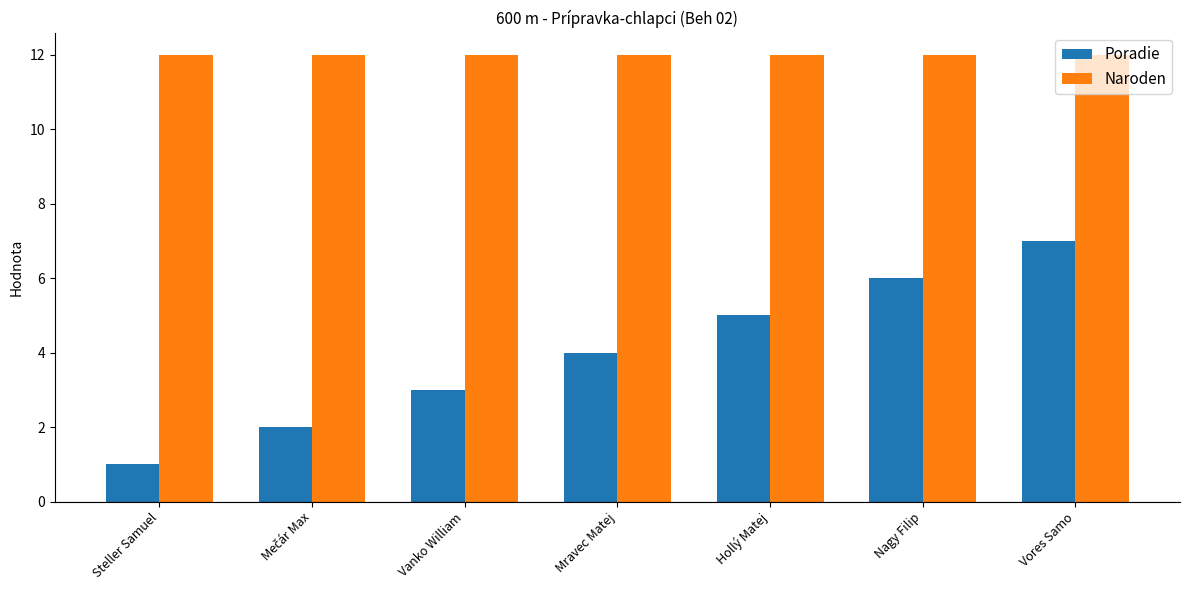

What is the sum of all Poradie values?

28